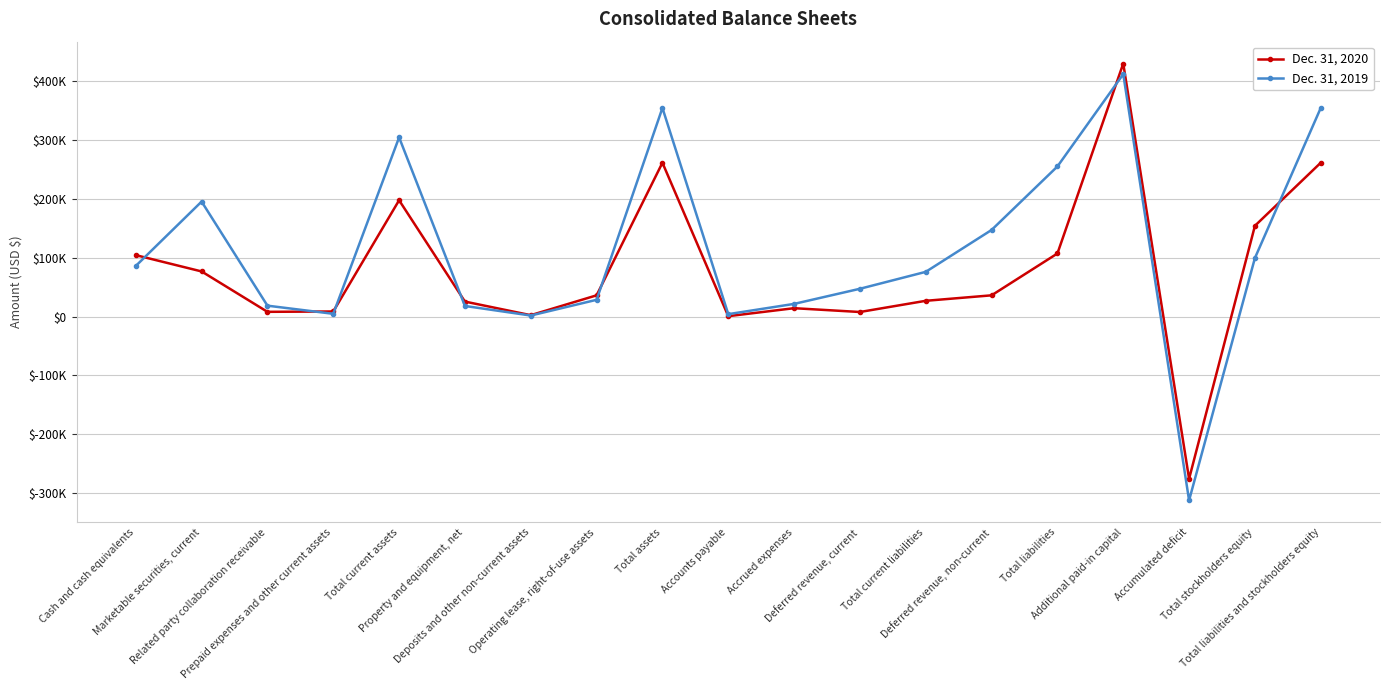

Is this an area chart (filled region under the line)?

No